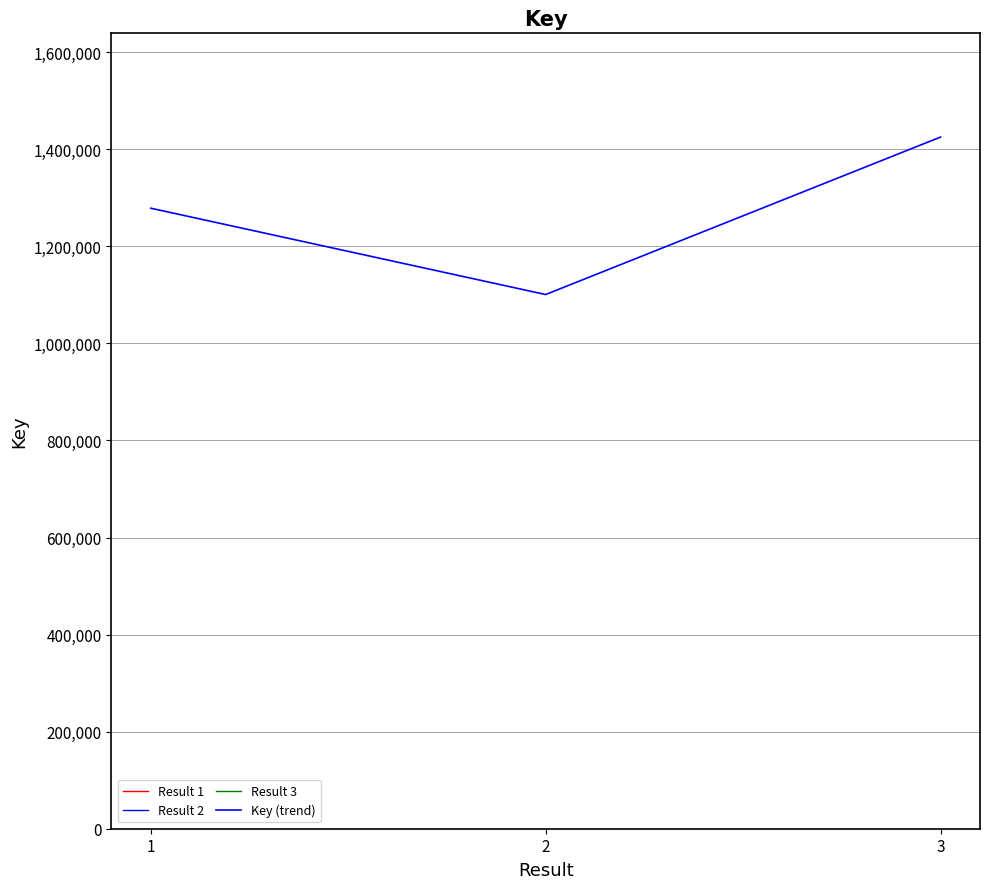

Which category has the highest value across all series?

3